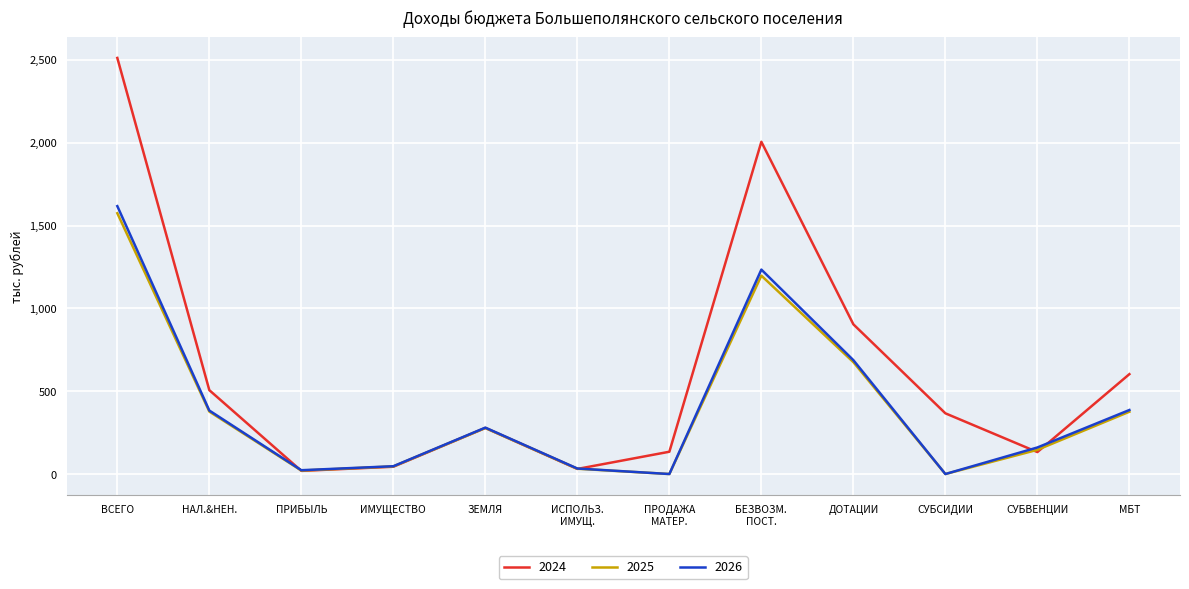

Which series has the widest spread of values?

2024